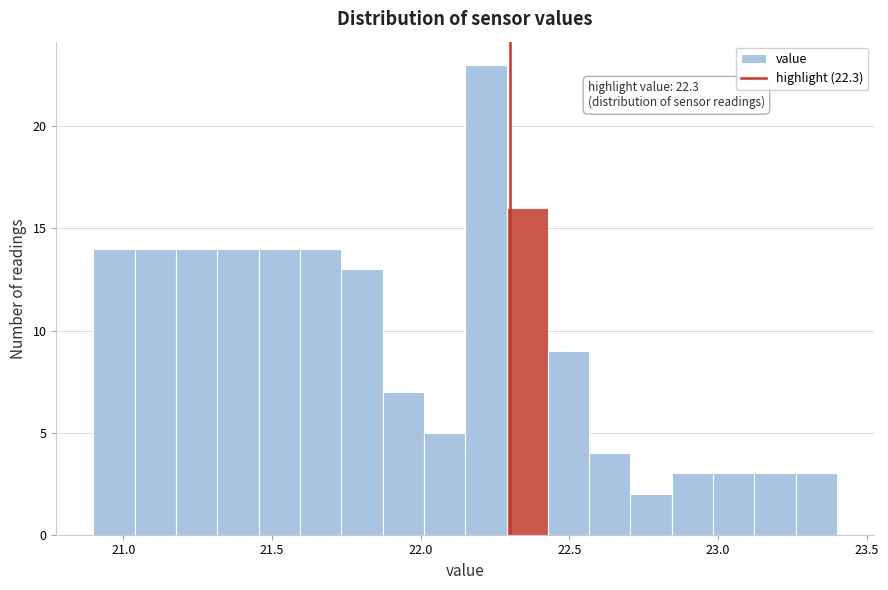

Read against the x-axis, roughly where is the centre of the tallest bar?

22.20